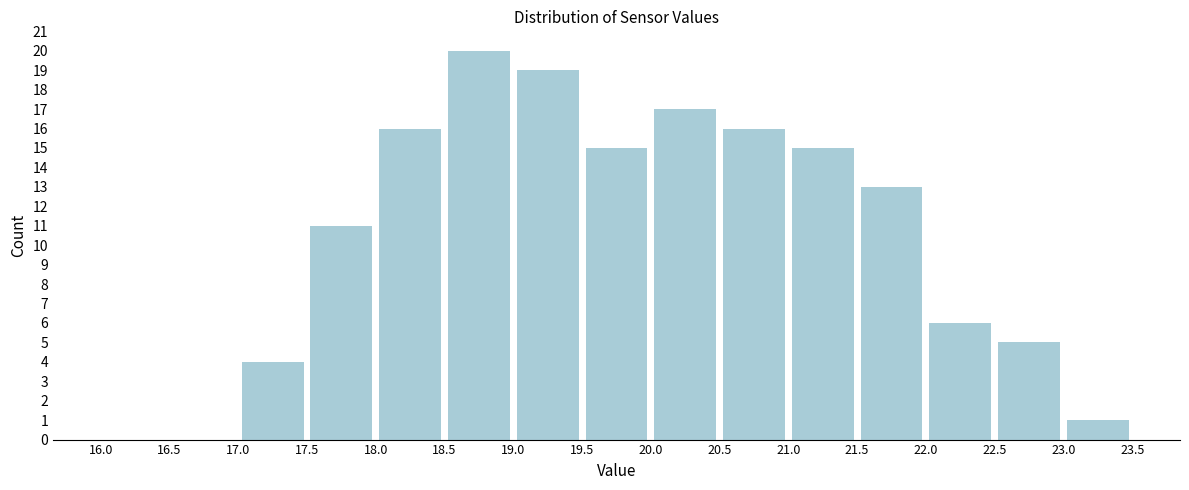

Reading left to right, transcribe this chart: for each bar, give the range it covers on the x-axis and its height. The values are not printed on the chart, so give them approximately, as read against the axis.

16.0 to 16.5: 0
16.5 to 17.0: 0
17.0 to 17.5: 4
17.5 to 18.0: 11
18.0 to 18.5: 16
18.5 to 19.0: 20
19.0 to 19.5: 19
19.5 to 20.0: 15
20.0 to 20.5: 17
20.5 to 21.0: 16
21.0 to 21.5: 15
21.5 to 22.0: 13
22.0 to 22.5: 6
22.5 to 23.0: 5
23.0 to 23.5: 1